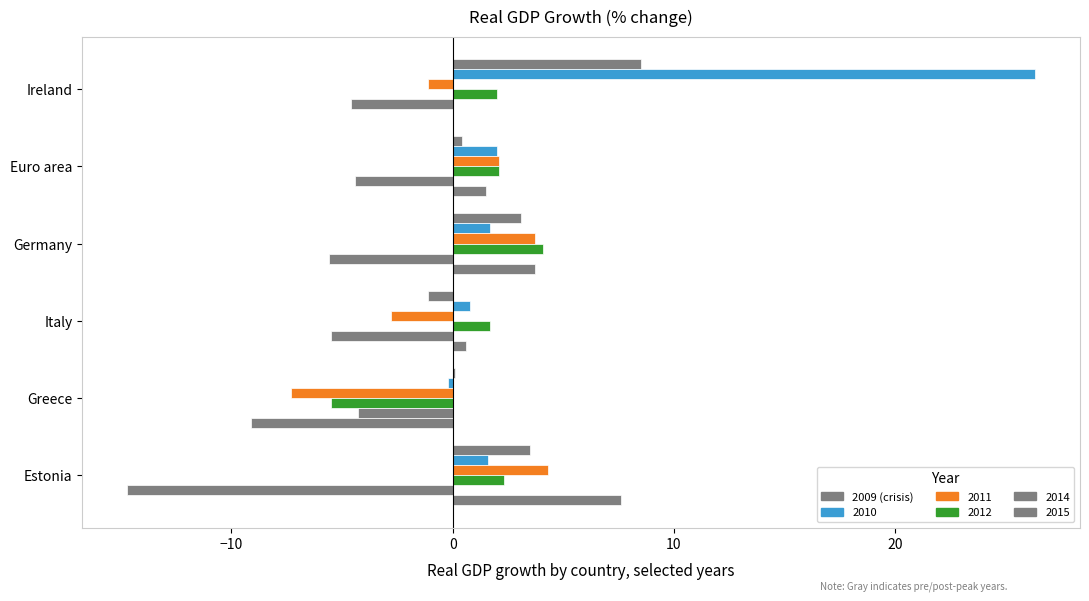

How many series are shown in this chart?

6